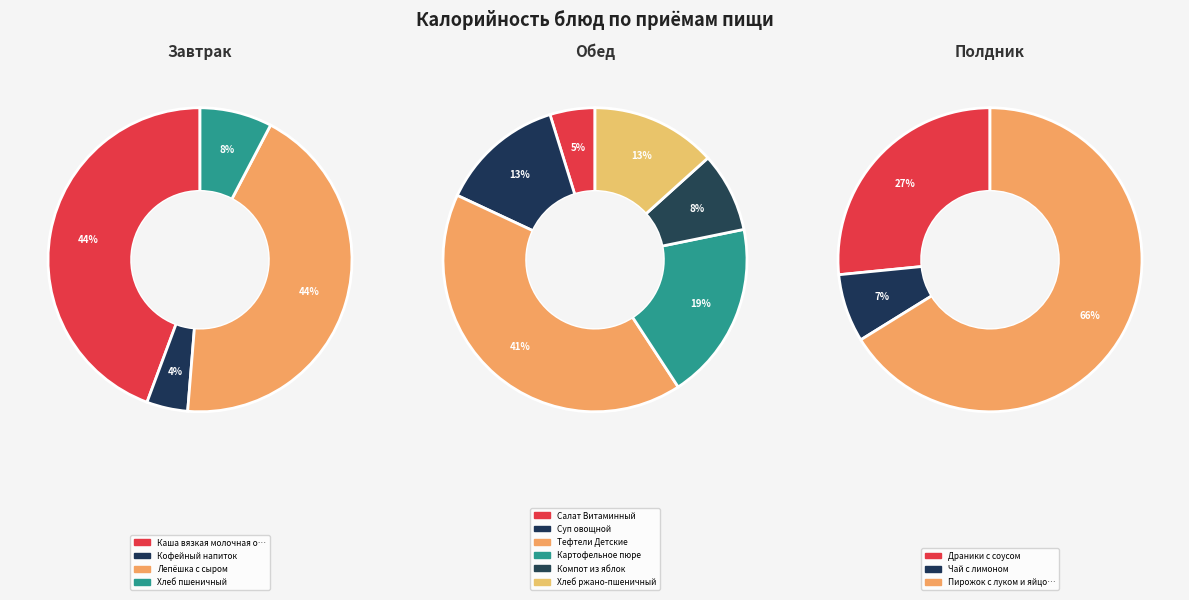

Rank the categories by value from highest to lowest.

Тефтели Детские, Каша вязкая молочная овсяная, Лепёшка с сыром, Пирожок с луком и яйцом, Картофельное пюре, Драники с соусом, Хлеб ржано-пшеничный, Суп овощной, Компот из яблок, Хлеб пшеничный, Салат Витаминный, Чай с лимоном, Кофейный напиток